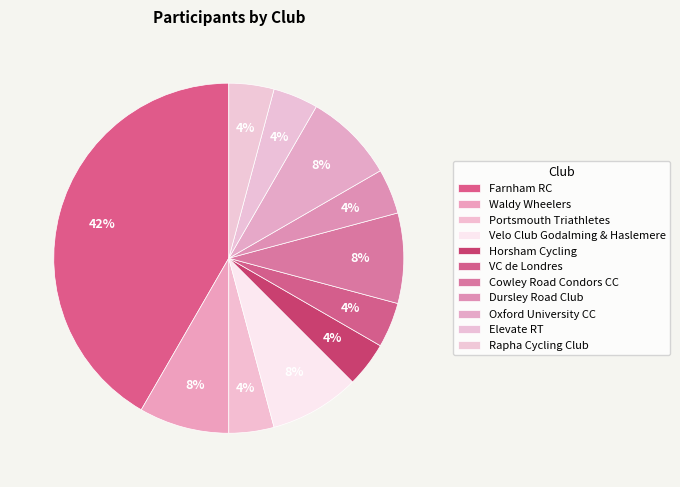

Count the number of slices in the pie.

11